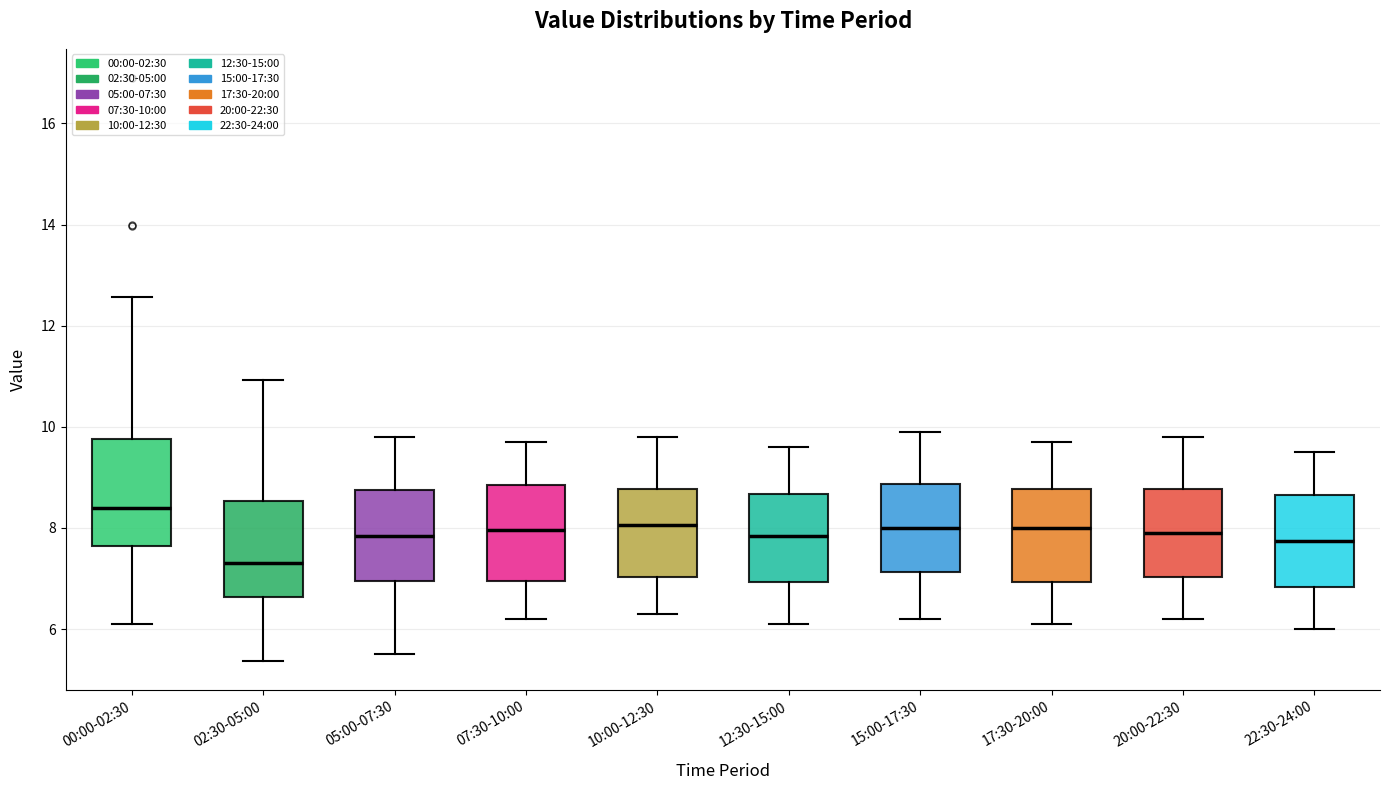

Which box is the tallest, from its lower edge to its upper edge?

00:00-02:30